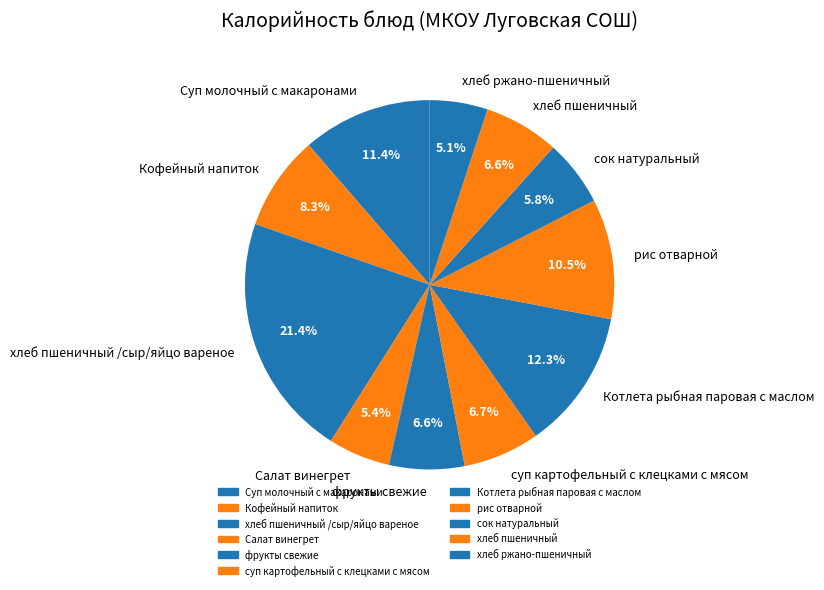

The Котлета рыбная паровая с маслом slice represents 12% of the pie. True or false?

True